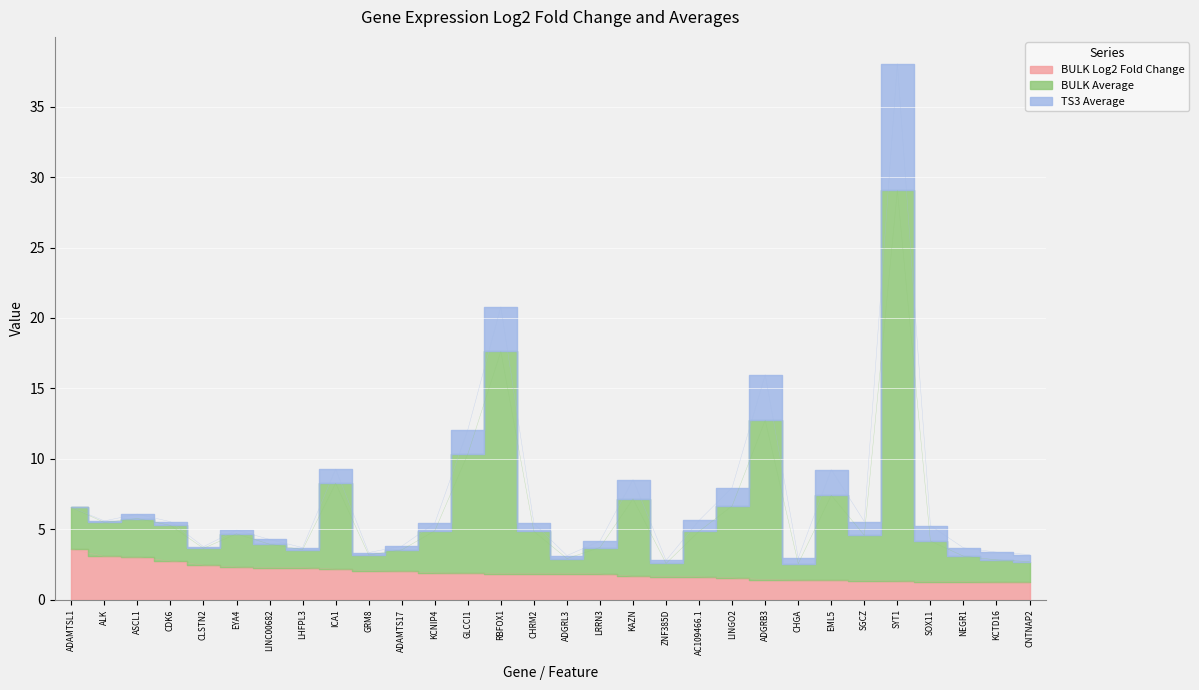

Which label corresponds to the smallest value in the chart?

CNTNAP2